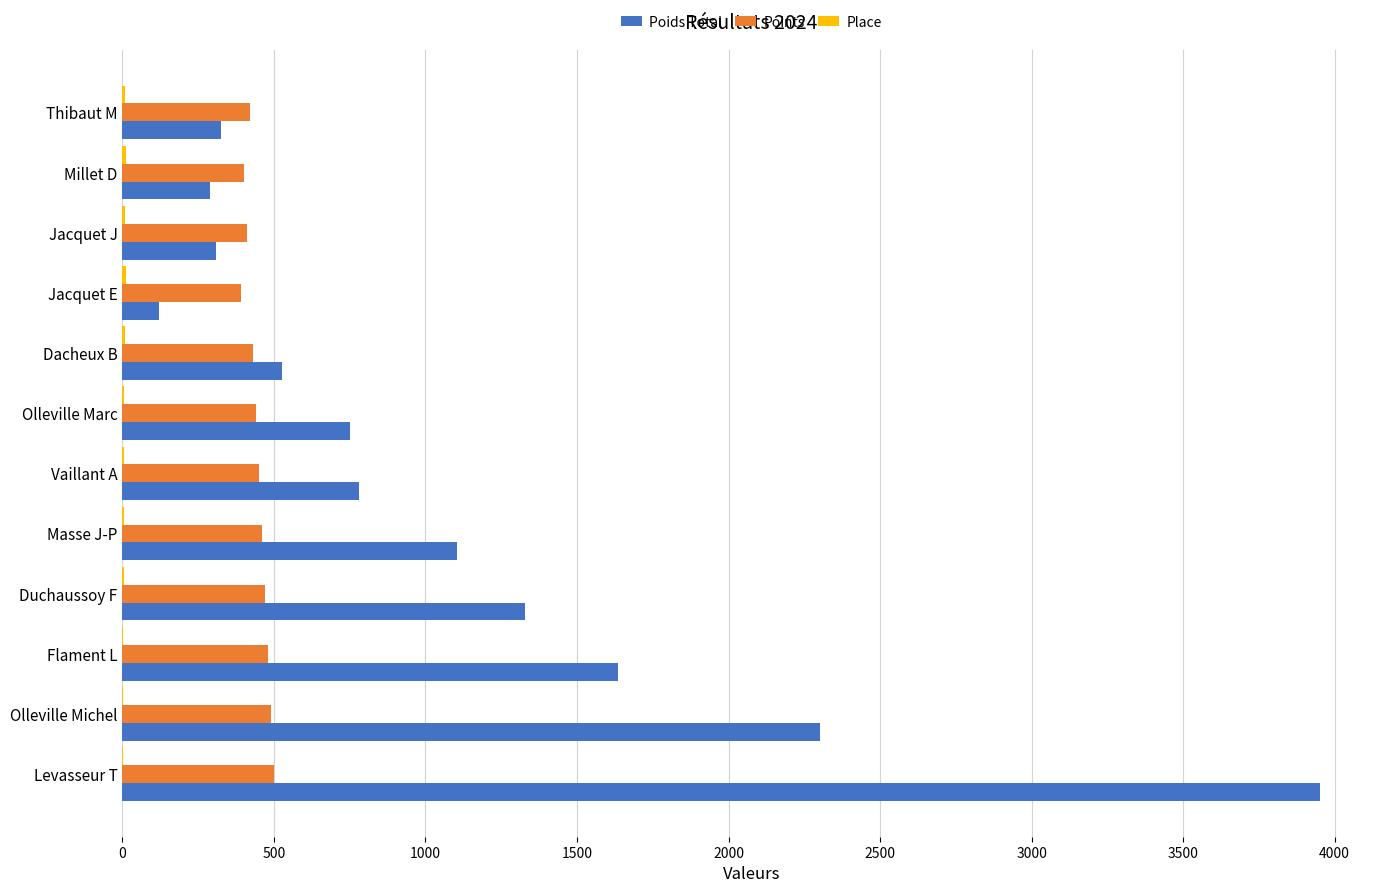

What is the sum of all Points values?

5340